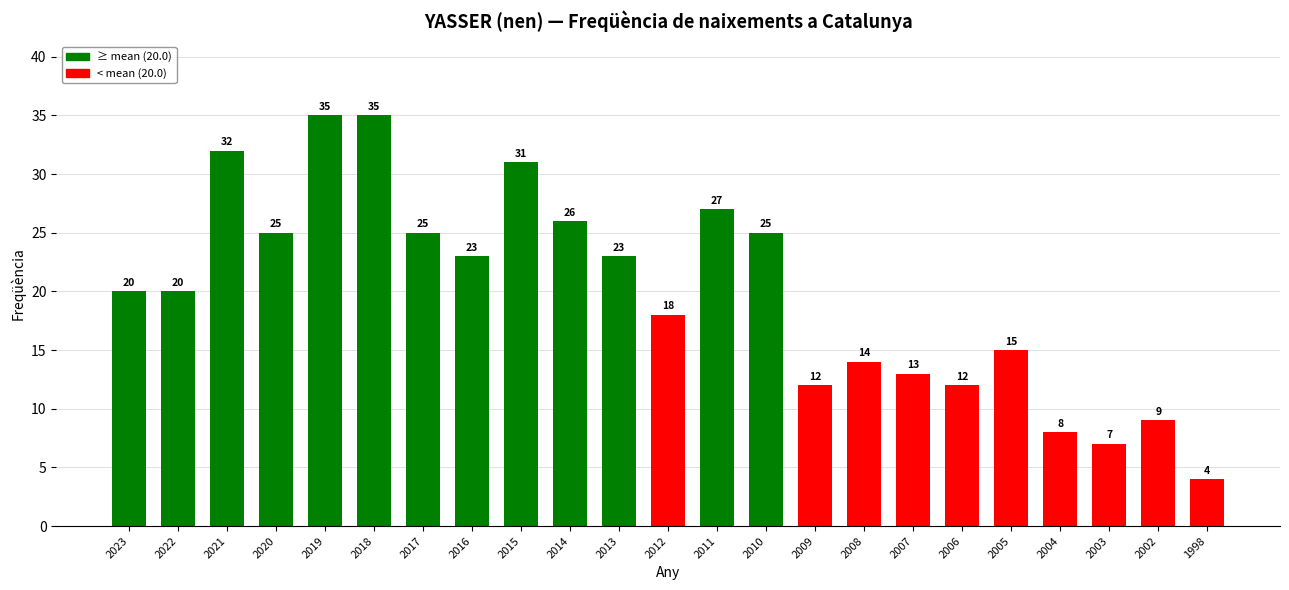

How many distinct data groups are displayed?

1